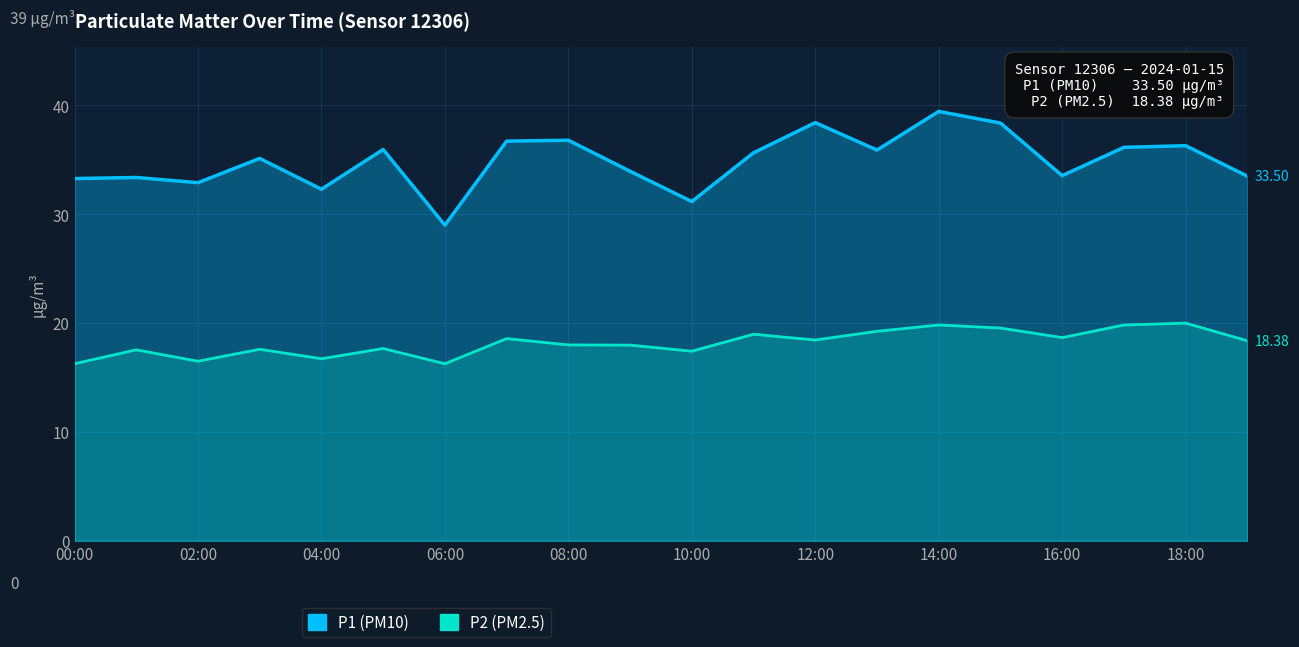

What is the sum of all P1 values?

697.9